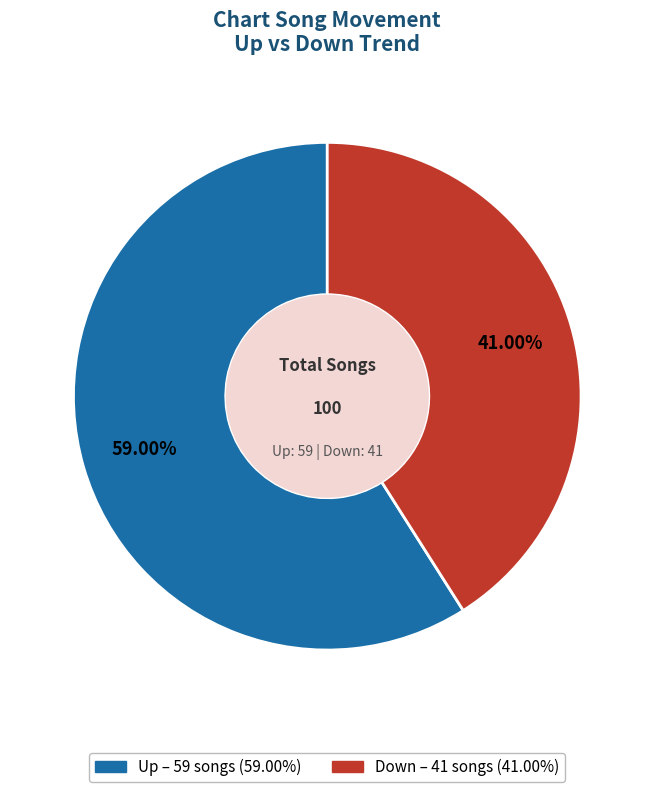

Does any single category account for the majority?

Yes